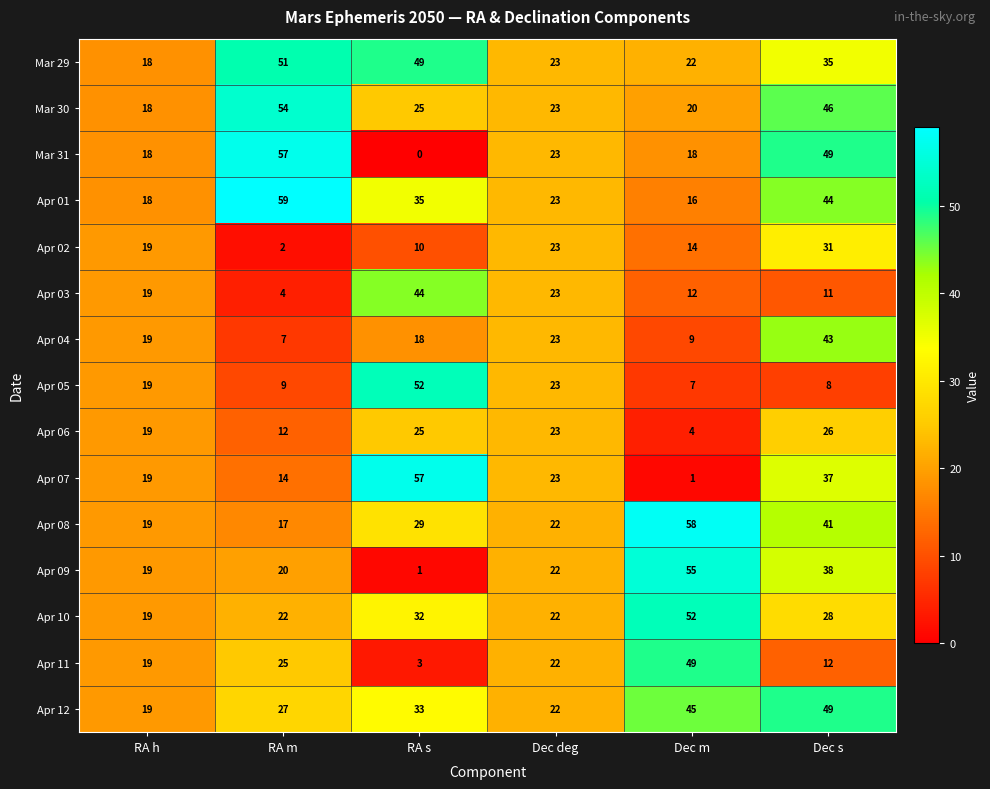

Which category has the lowest value across all series?

RA s